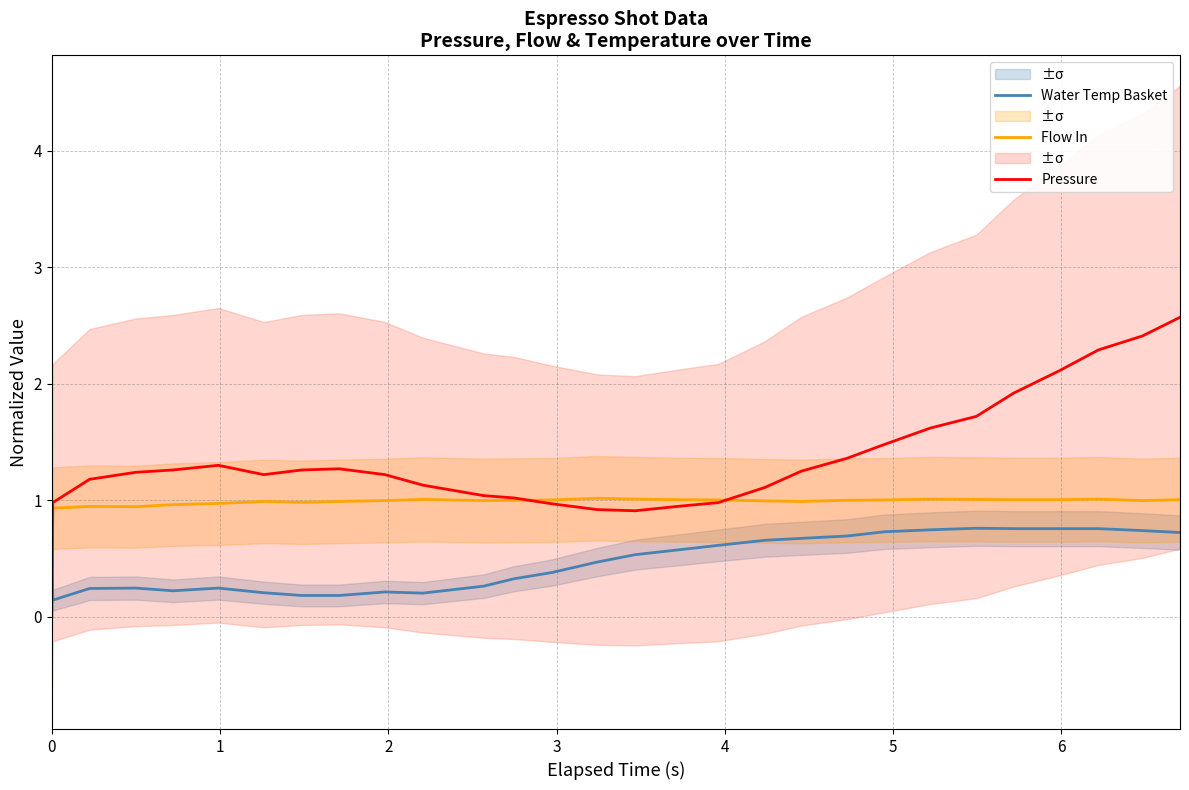

How many intersections are there between Pressure and Water Temp Basket?

1